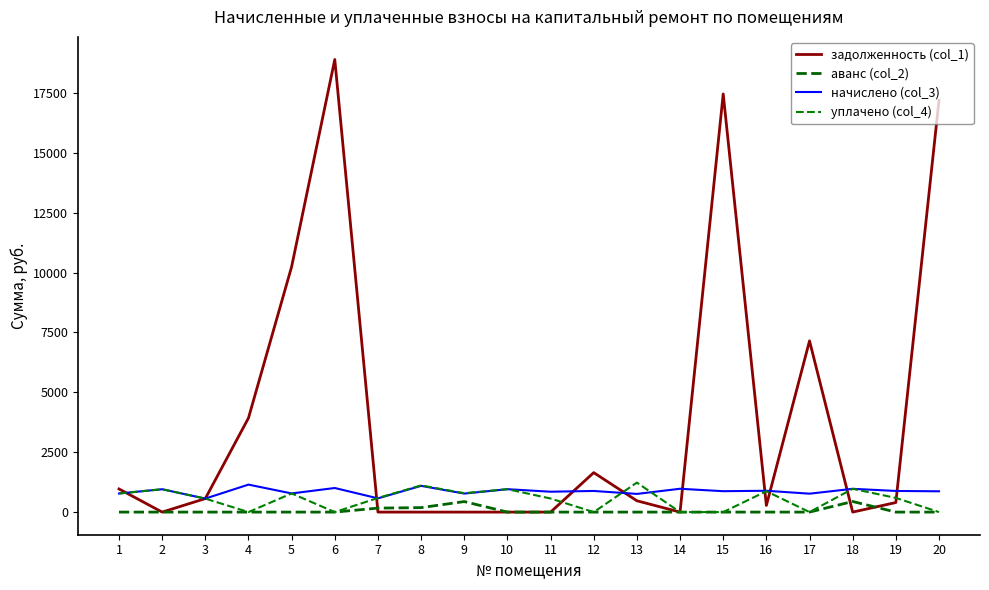

Is the value of начислено (col_3) at 6 greater than the value of задолженность (col_1) at 3?

Yes